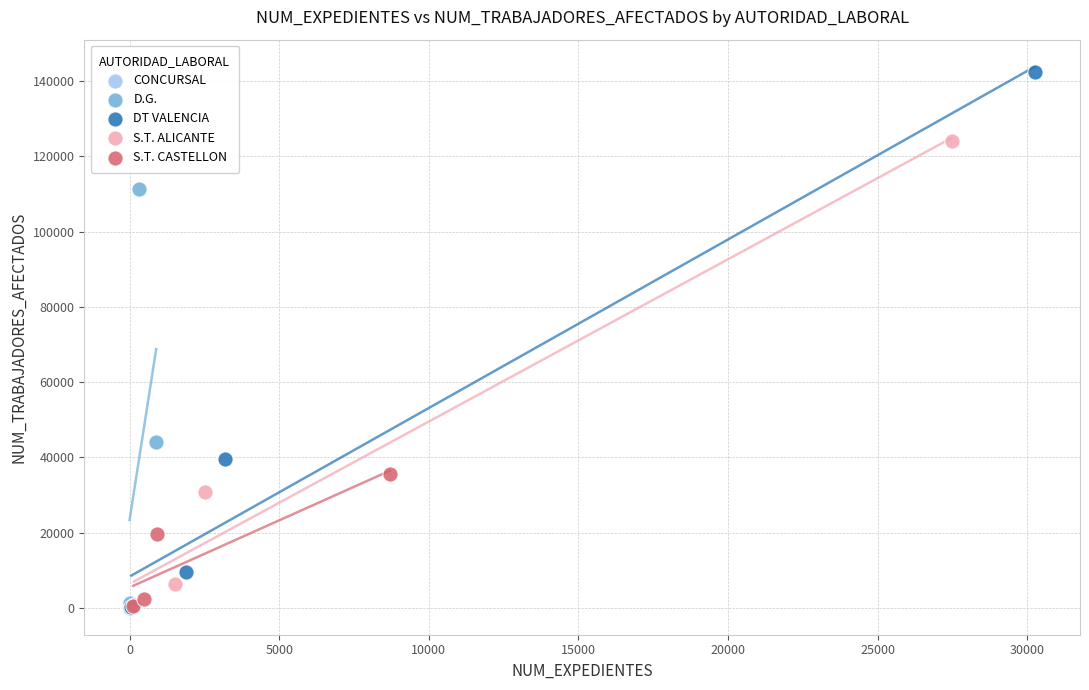

Which series reaches the maximum Y coordinate?

DT VALENCIA